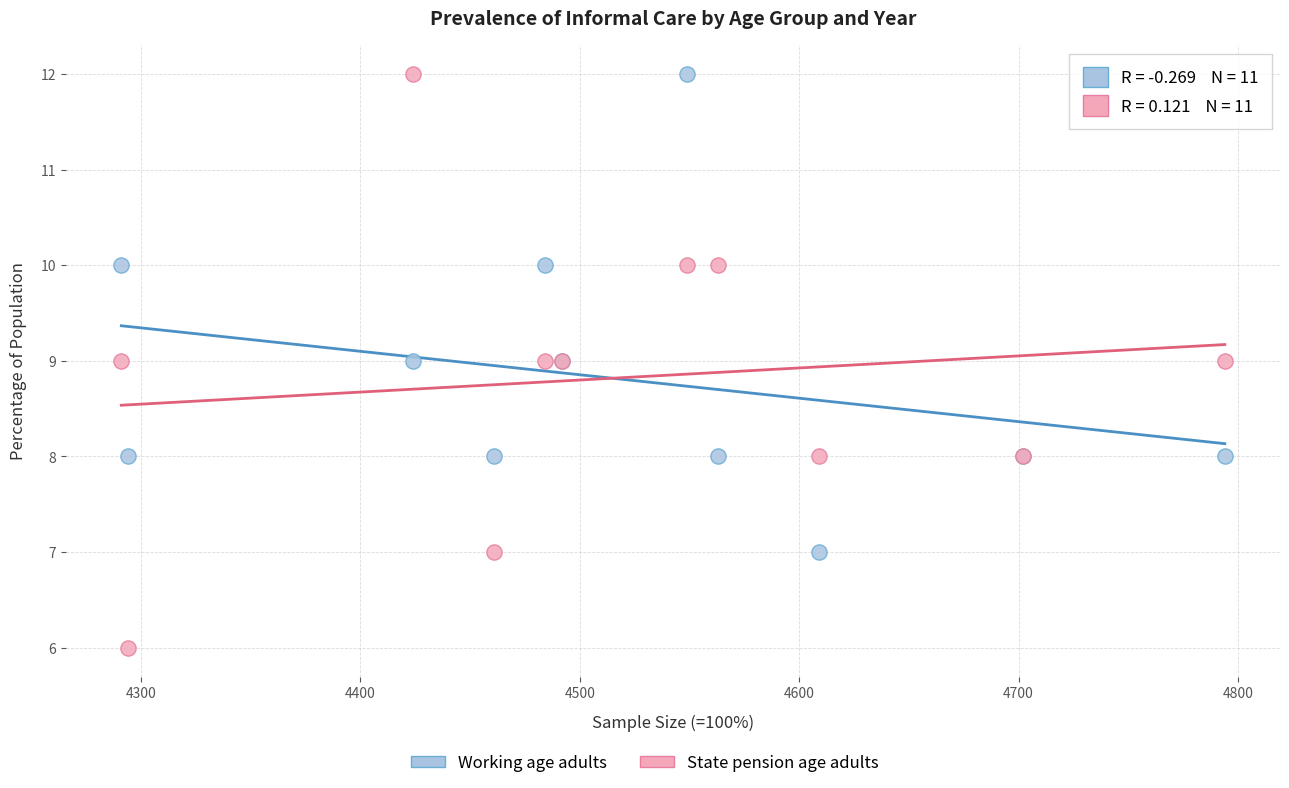

Which series has the widest spread of Y values?

State pension age adults